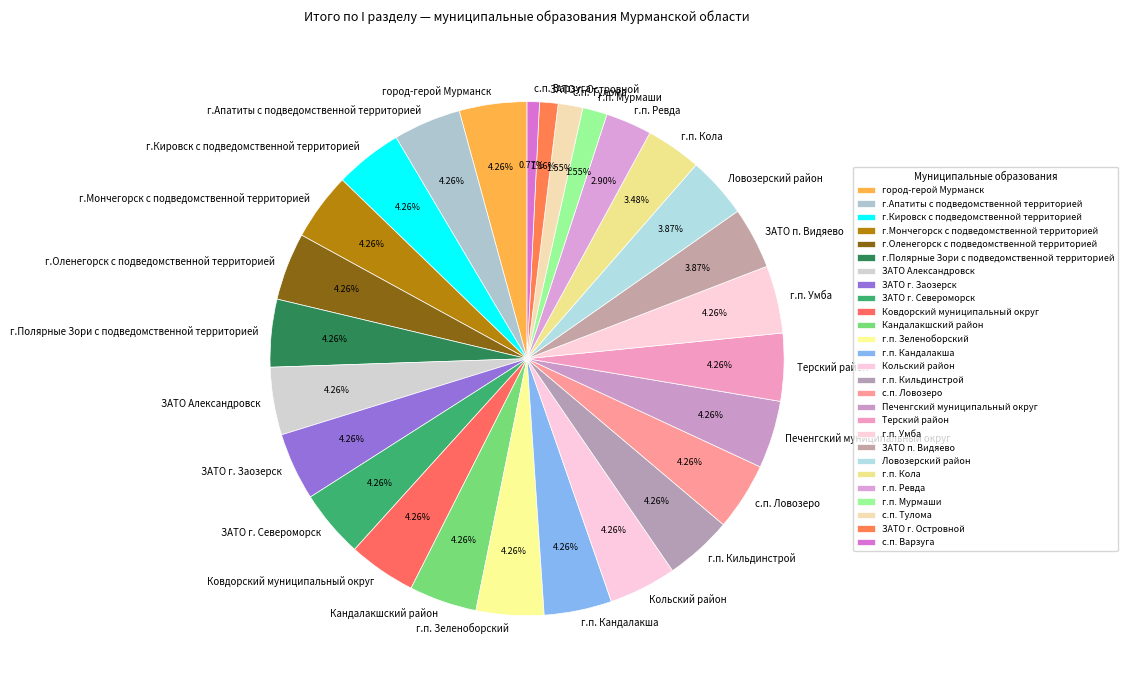

Count the number of slices in the pie.

27